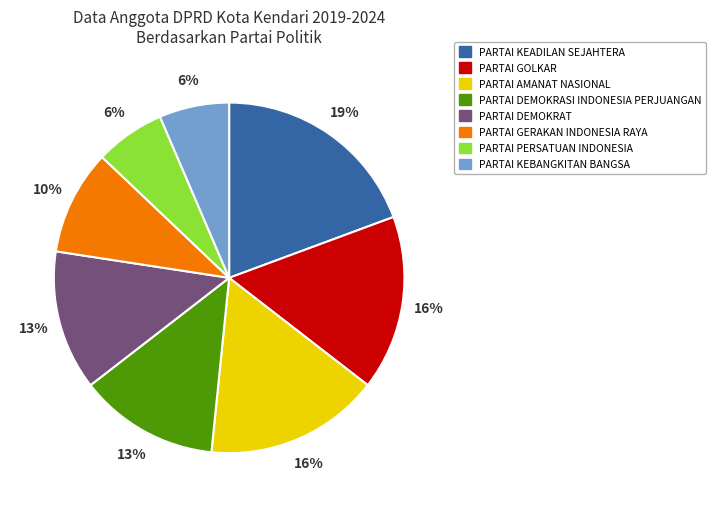

Does any single category account for the majority?

No